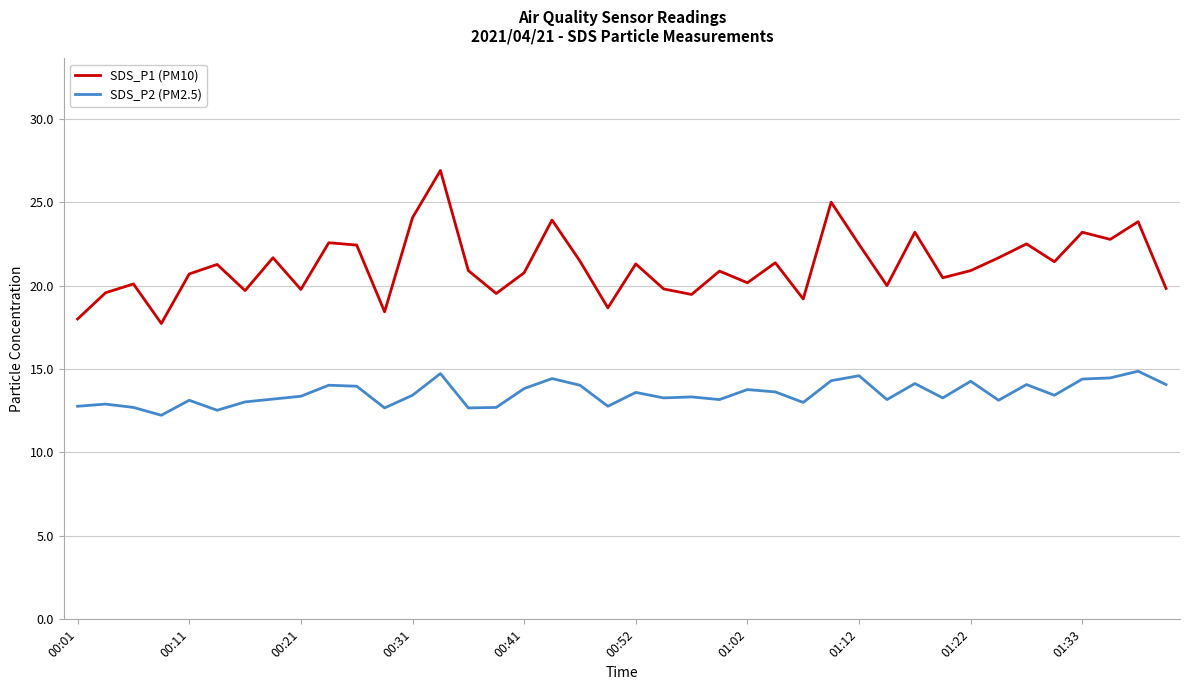

Which series has the largest total across all categories?

SDS_P1 (PM10)